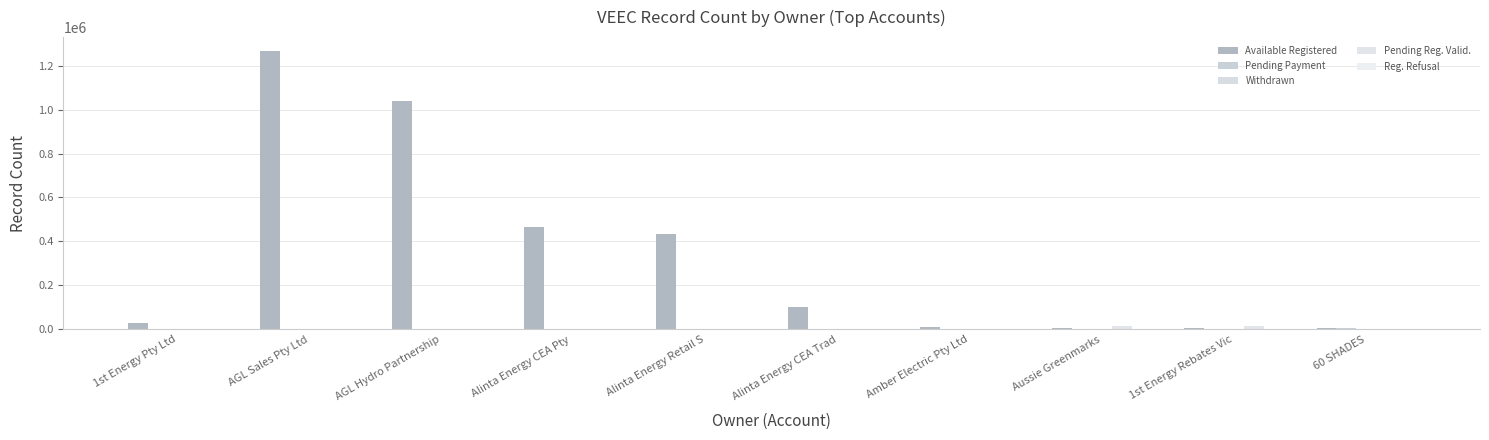

At how many categories does at least one series exceed 955319?

2